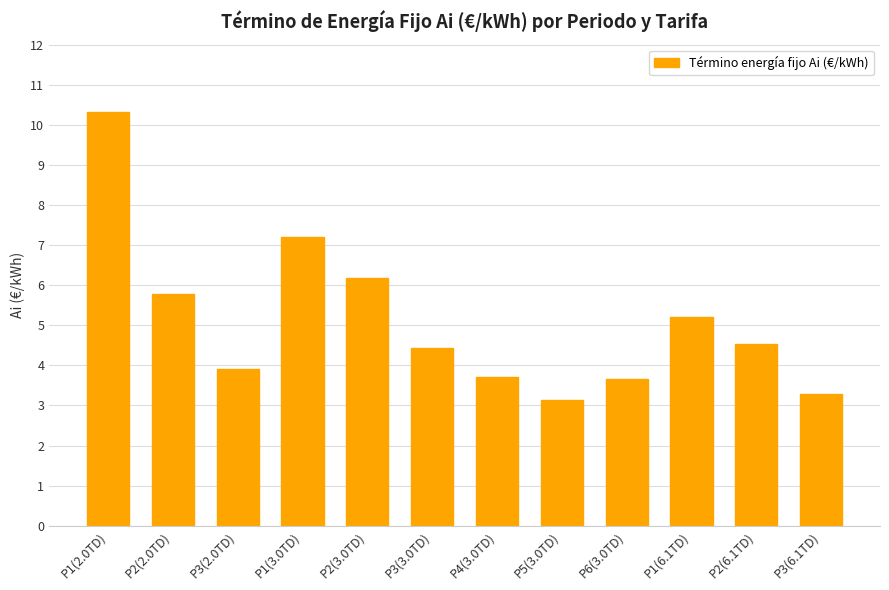

How many values are below 4?

5